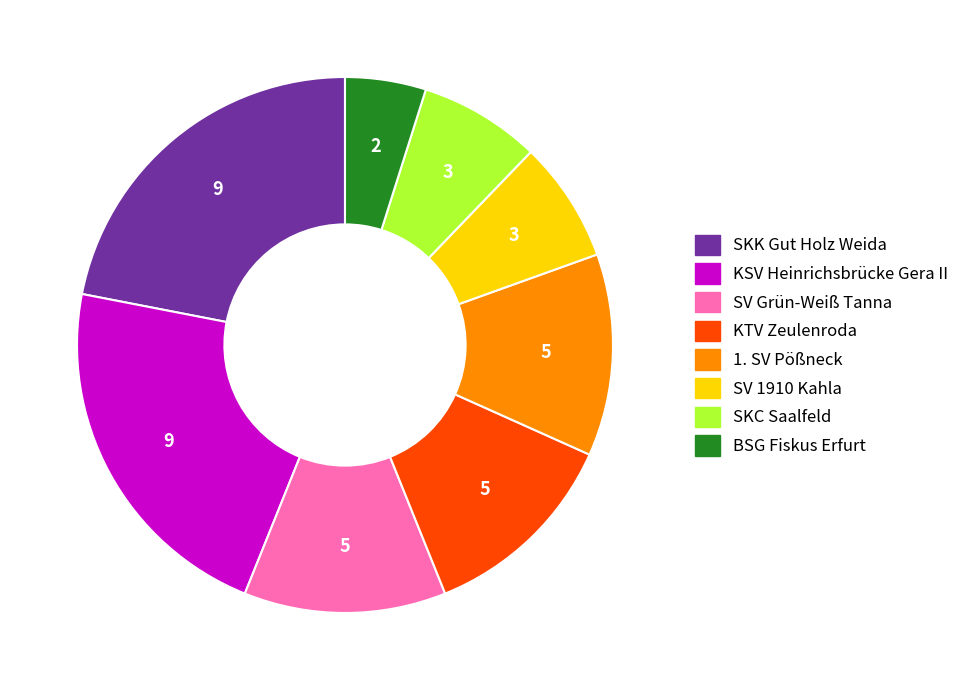

Do KTV Zeulenroda and SKC Saalfeld together represent more than half of the pie?

No